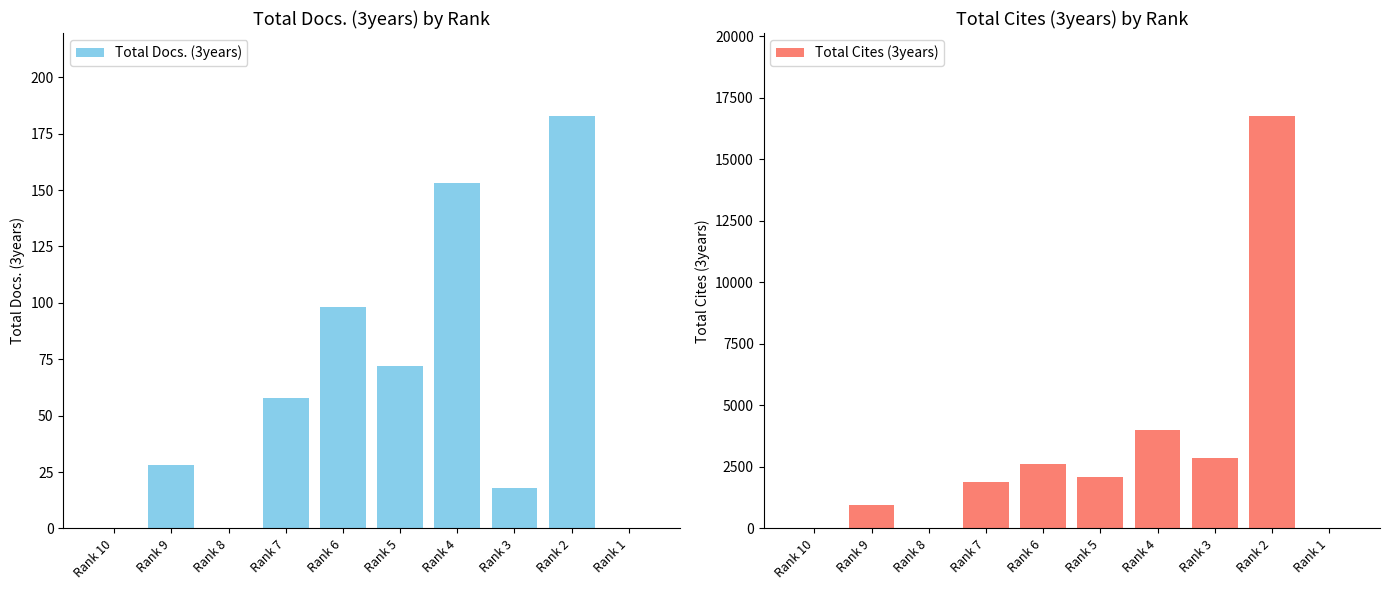

Is it true that Total Cites (3years) equals -7073 at Rank 1?

False